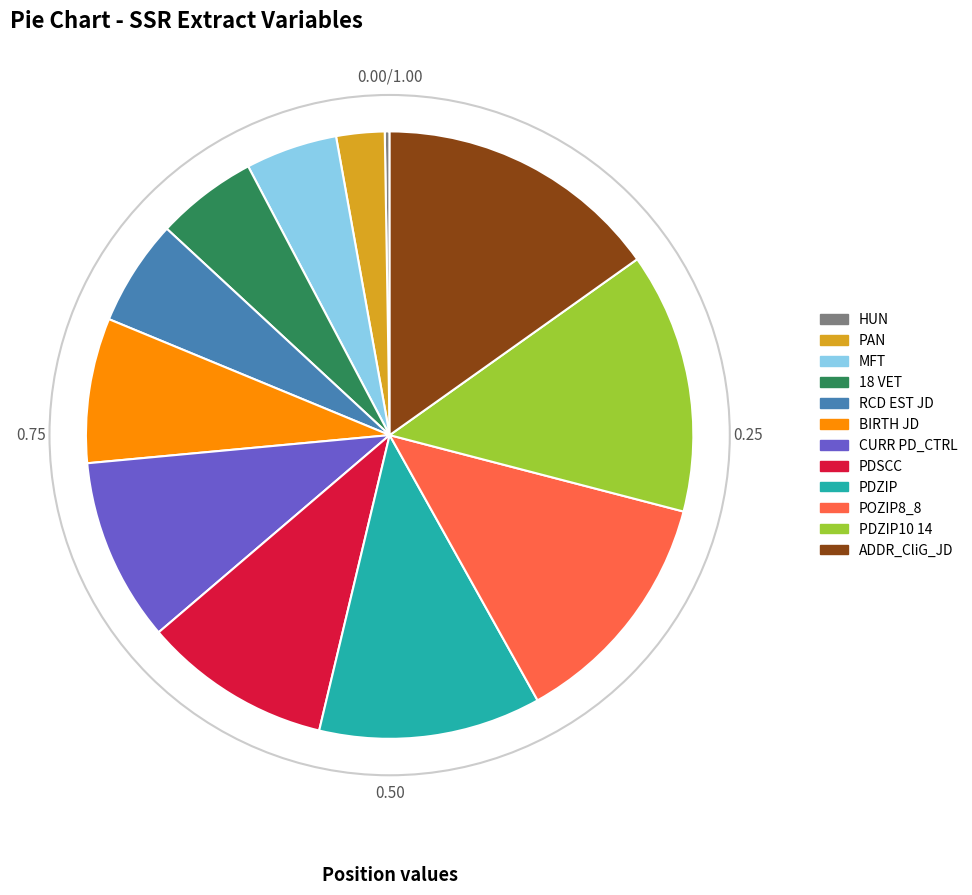

Is there any slice that represents more than half of the pie?

No